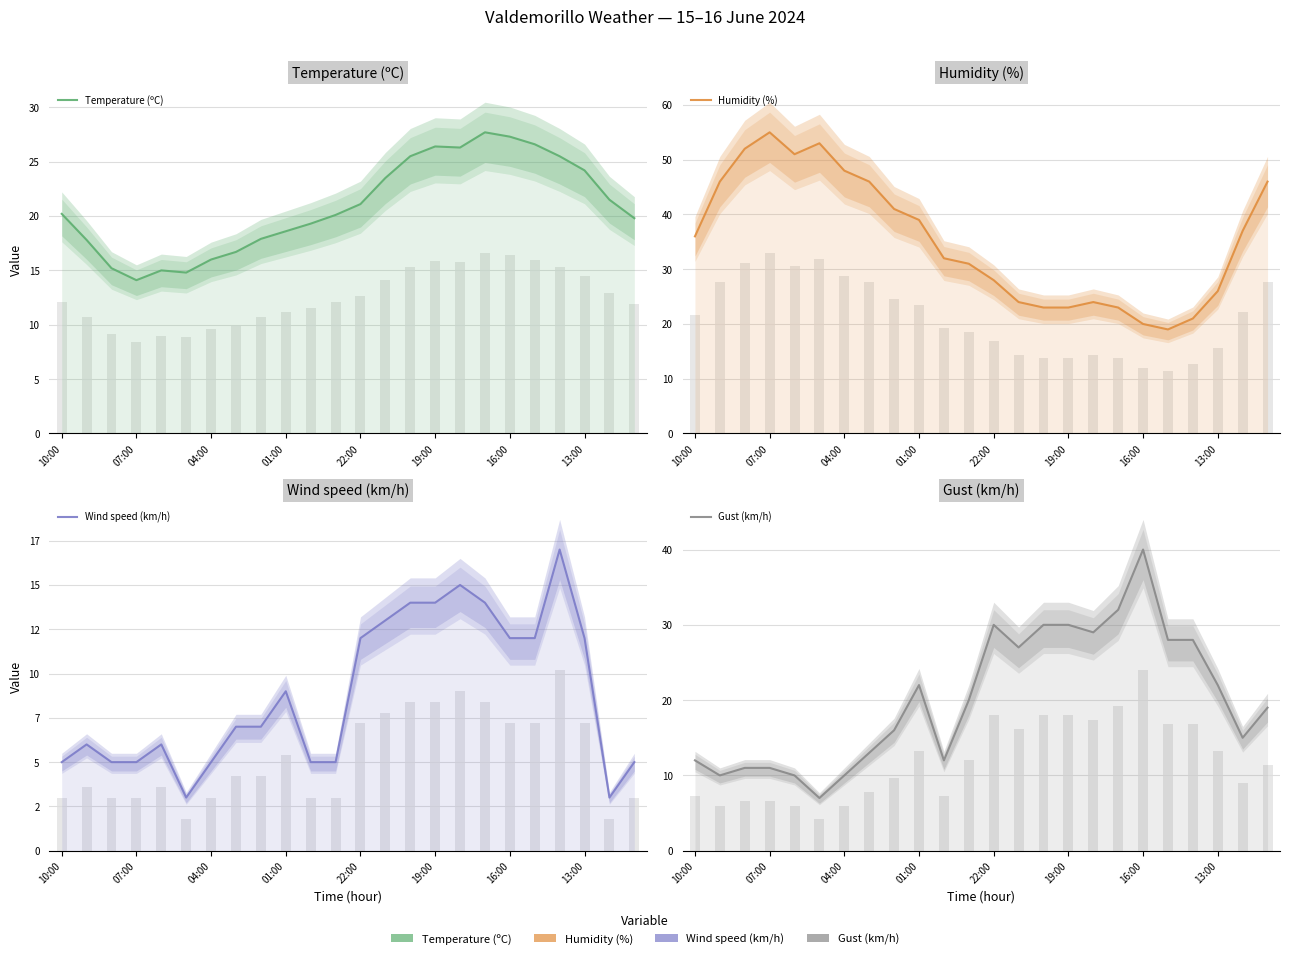

Which series has the largest total across all categories?

Humidity (%)